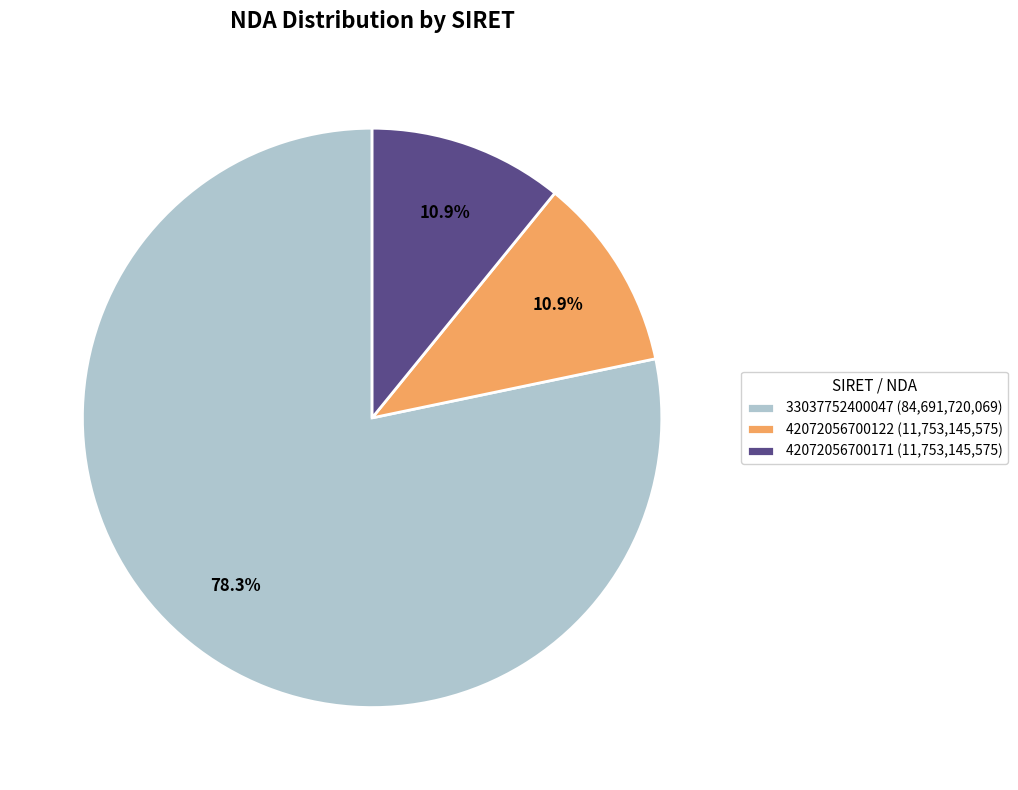

Does any single category account for the majority?

Yes